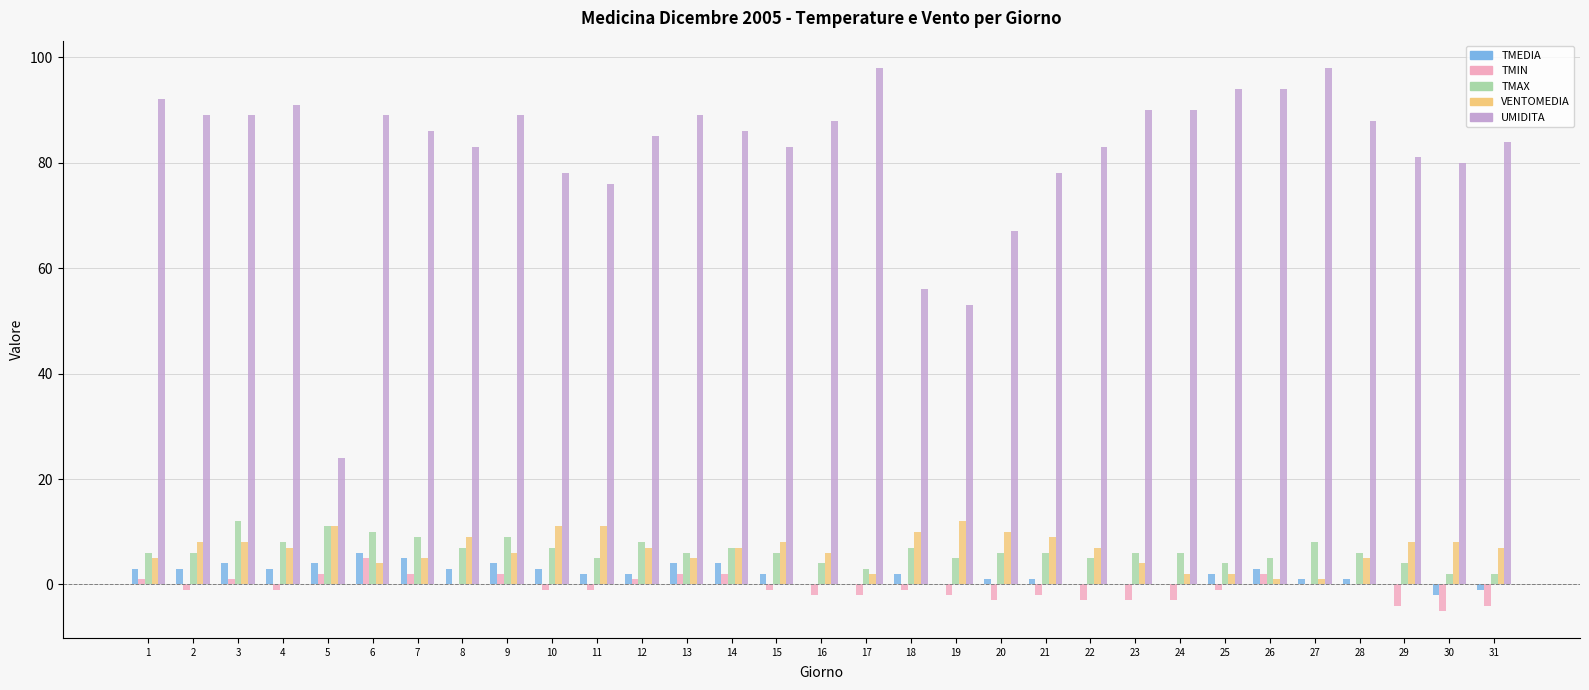

The value of VENTOMEDIA at 31 is 7. True or false?

True